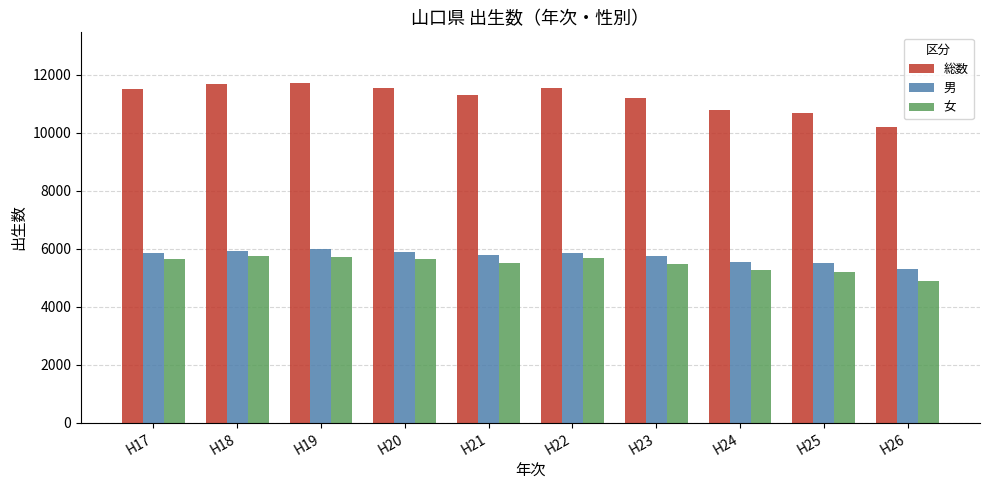

Rank the series at H18 from lowest to highest value.

女, 男, 総数